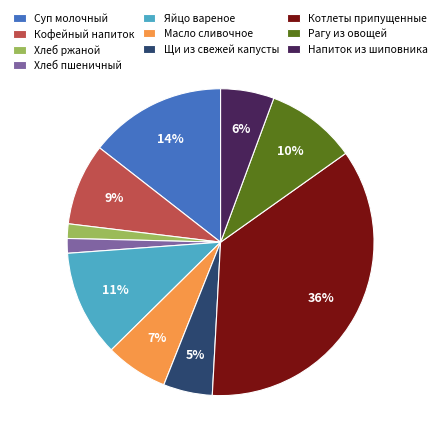

Which slice is the largest?

Котлеты припущенные